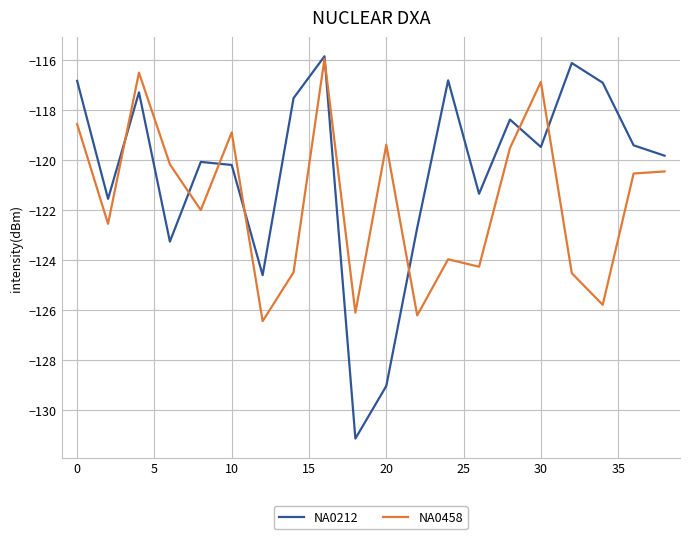

Which series has the largest range (max minus min)?

NA0212